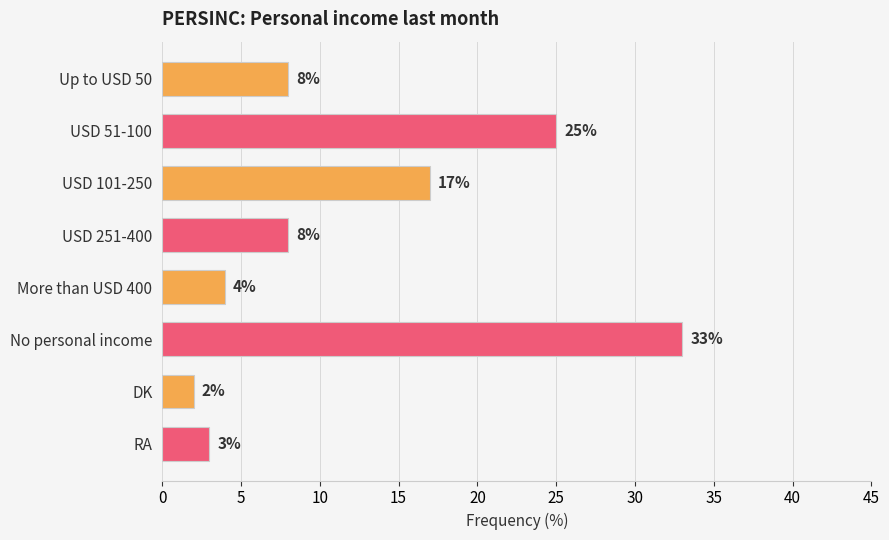

The value at USD 101-250 is 7. True or false?

False